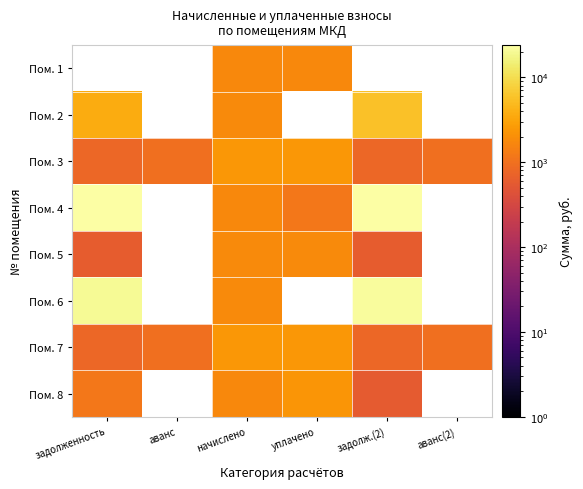

Rank the series by their maximum value, from lowest to highest.

Пом. 3, Пом. 1, Пом. 5, Пом. 8, Пом. 7, Пом. 2, Пом. 6, Пом. 4